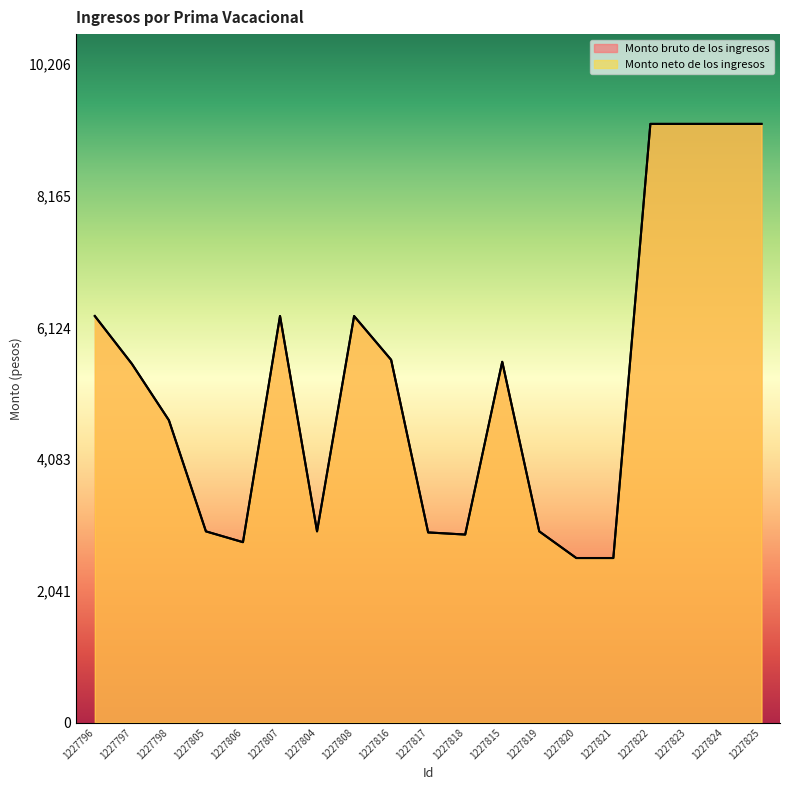

What is the label of the 14th point from the left?

1227820